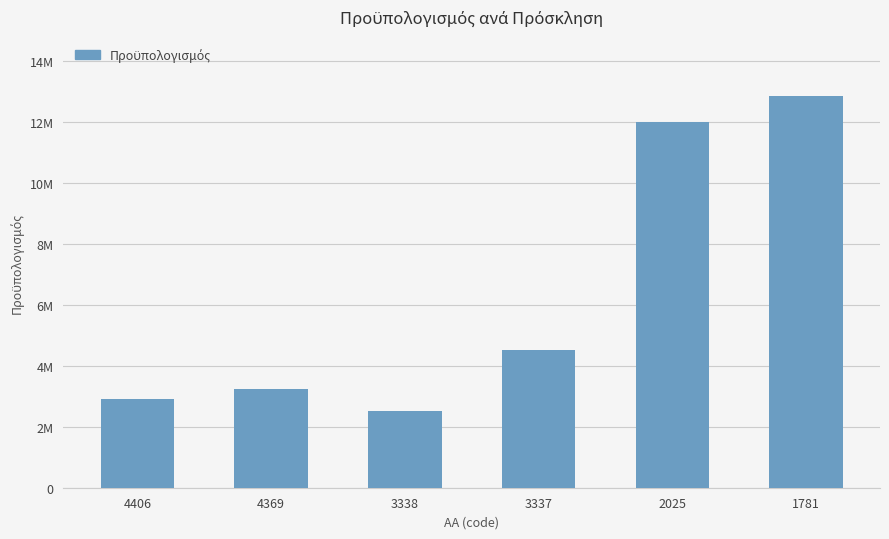

Are the bars horizontal?

No